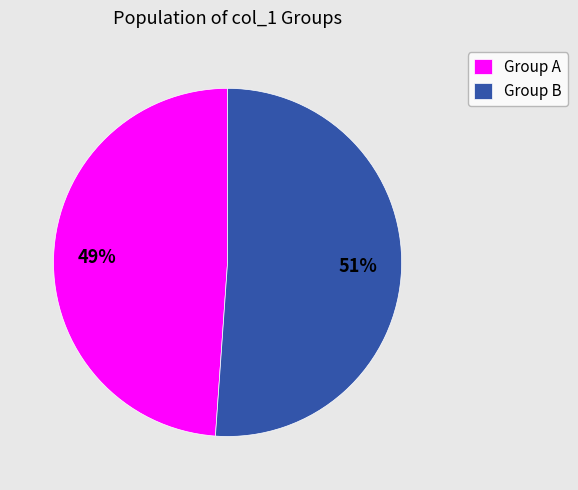

What is the smallest slice in the pie chart?

Group A